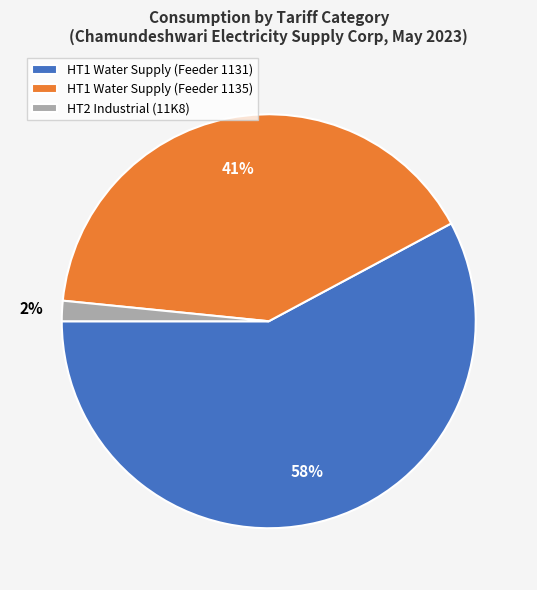

Do HT1 Water Supply (Feeder 1131) and HT1 Water Supply (Feeder 1135) together represent more than half of the pie?

Yes